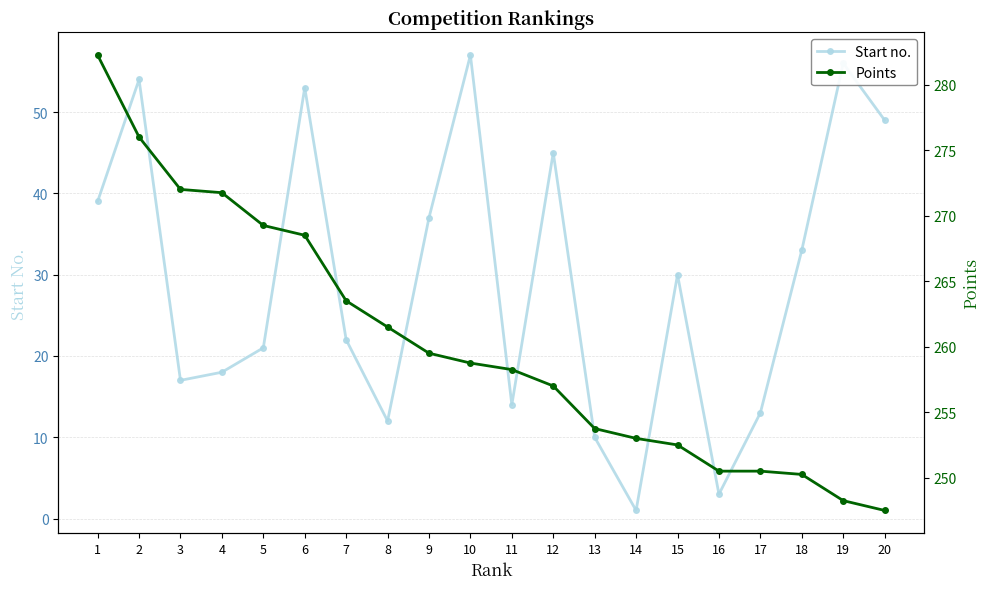

How many values in the Points series exceed 258?

11